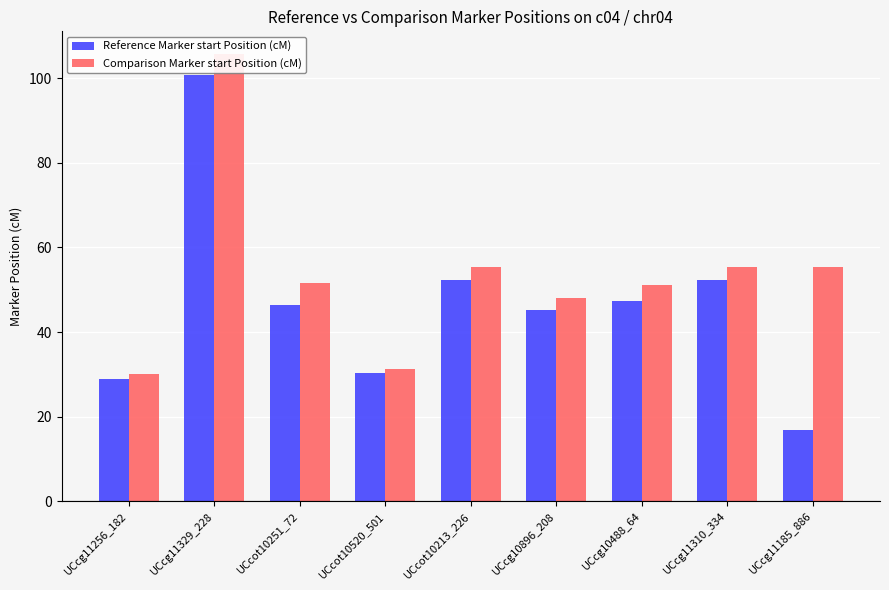

Which series changed the most between UCcg11256_182 and UCcg10488_64?

Comparison Marker start Position (cM)